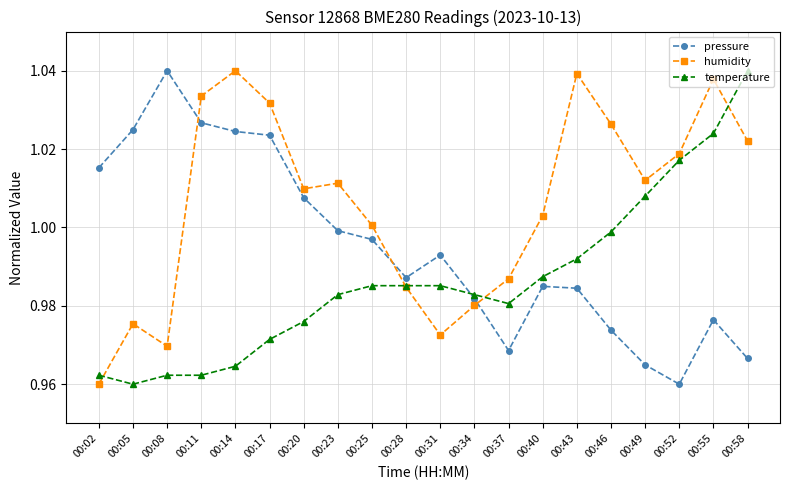

How many distinct data groups are displayed?

3